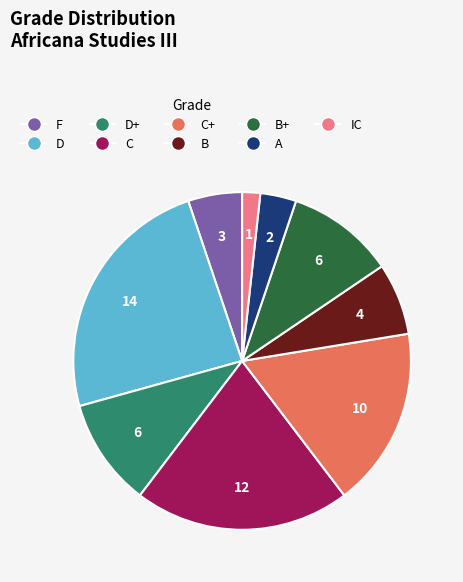

Does any single category account for the majority?

No